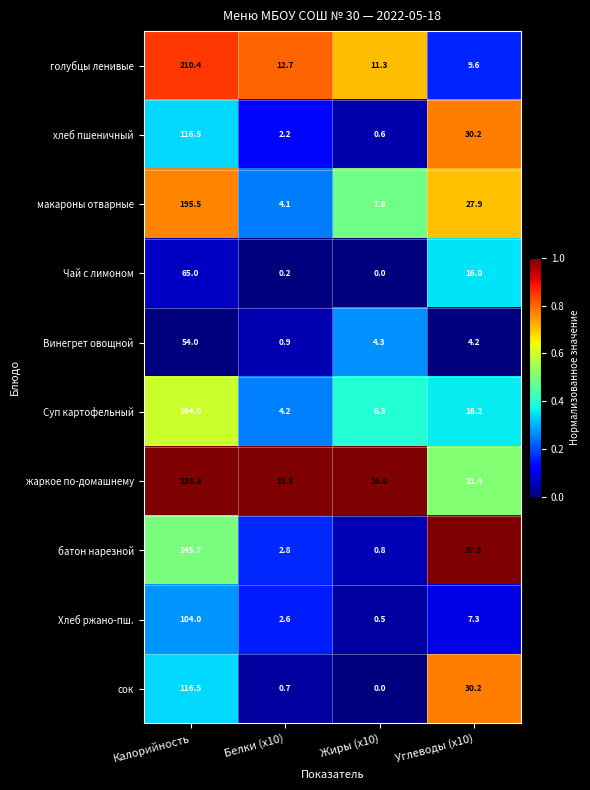

True or false: сок has a value of 0.7 at Белки (x10).

True